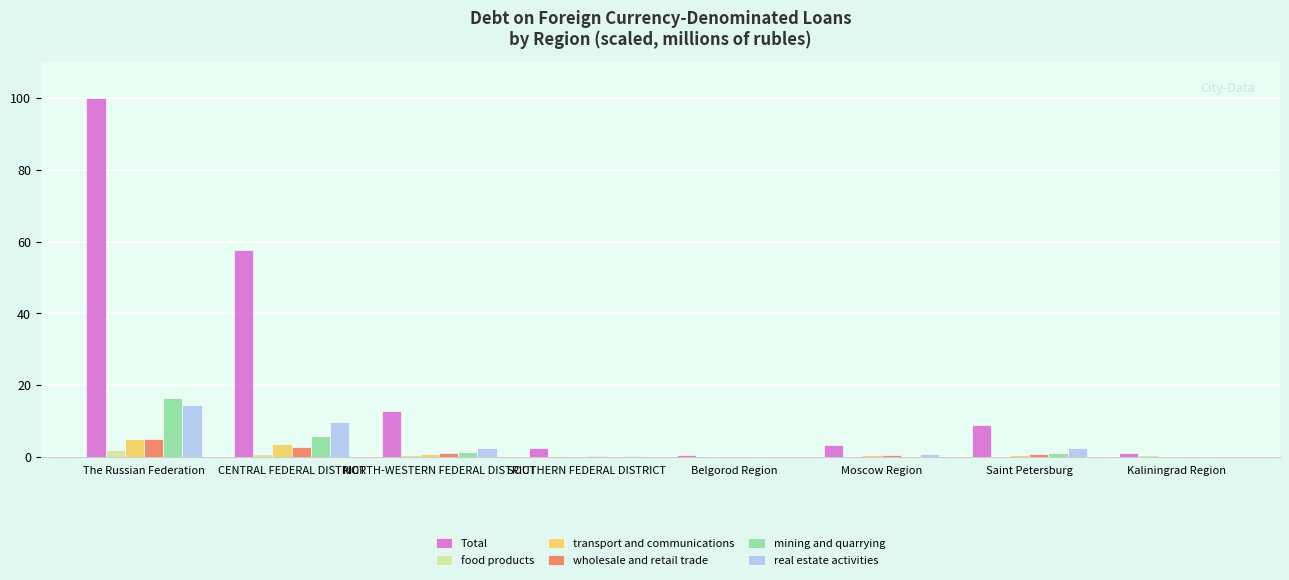

At which category is the sum across all series the highest?

The Russian Federation